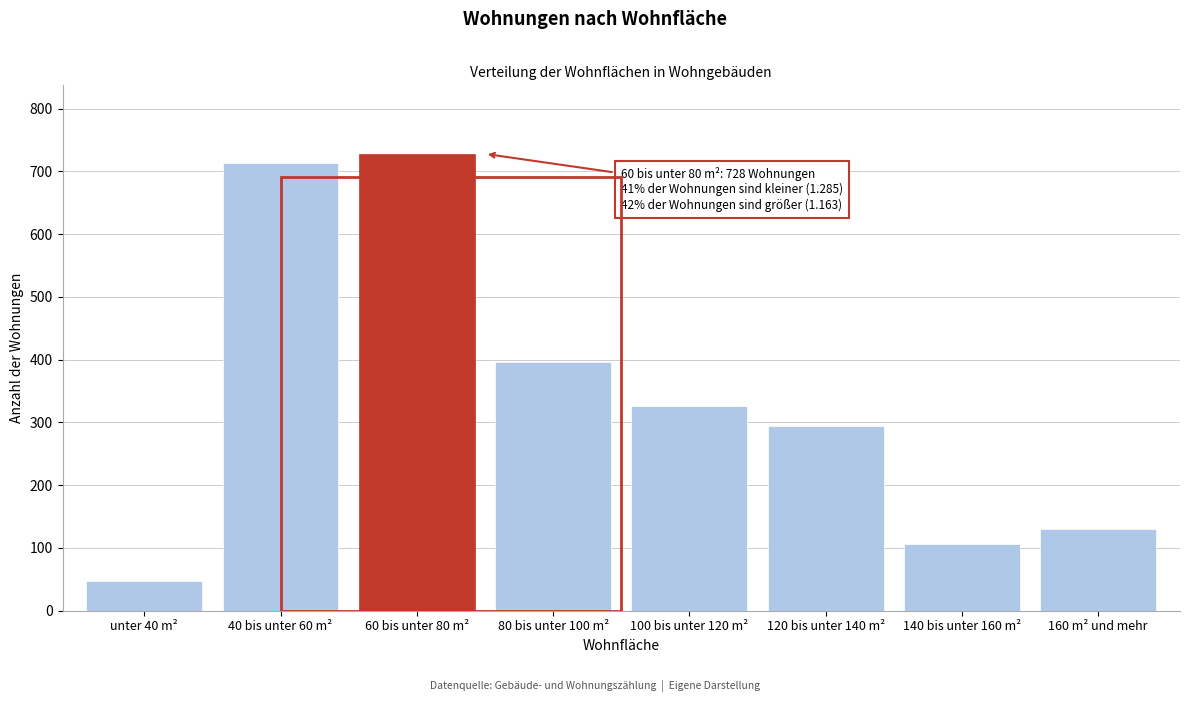

Reading left to right, transcribe all the data shown in this chart.

48	714	728	396	326	295	106	130